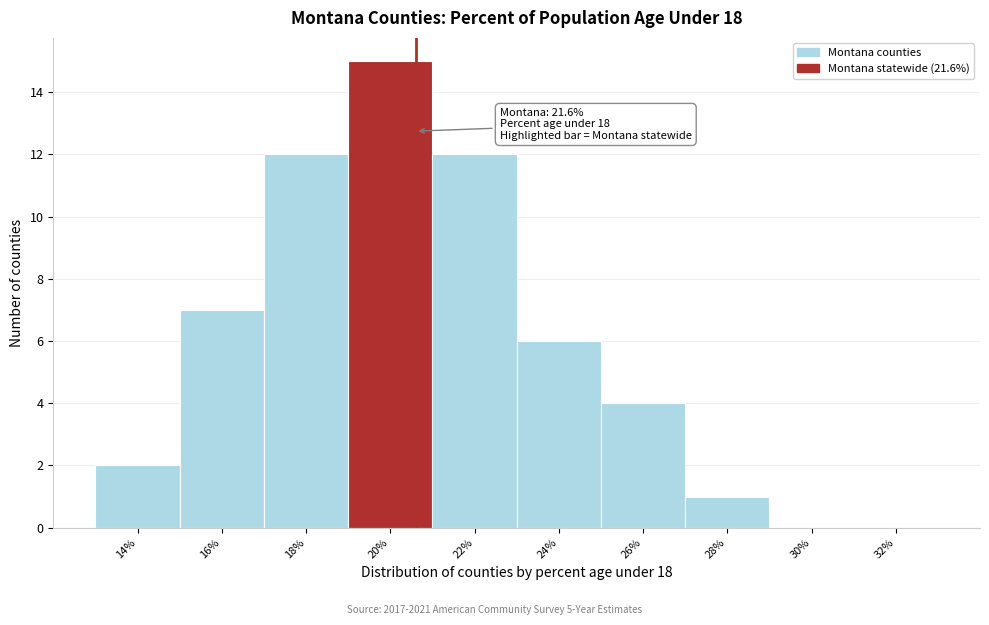

Reading left to right, extract all data points from this chart.

14%=2	16%=7	18%=12	20%=15	22%=12	24%=6	26%=4	28%=1	30%=0	32%=0